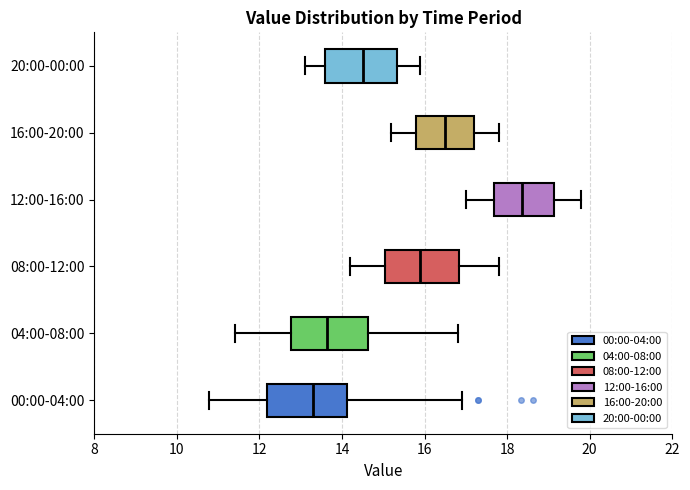

Reading bottom to top, read every box against the x-axis: the position of its median line, the range the box covers, and the ends of its whiskers. The values are not printed on the chart, so give them approximately, as read against the axis.

00:00-04:00: median 13.4, box 12.2 to 14.2, whiskers 10.8 to 17.0
04:00-08:00: median 13.6, box 12.8 to 14.6, whiskers 11.4 to 16.8
08:00-12:00: median 16.0, box 15.0 to 16.8, whiskers 14.2 to 17.8
12:00-16:00: median 18.4, box 17.6 to 19.2, whiskers 17.0 to 19.8
16:00-20:00: median 16.6, box 15.8 to 17.2, whiskers 15.2 to 17.8
20:00-00:00: median 14.6, box 13.6 to 15.4, whiskers 13.2 to 16.0